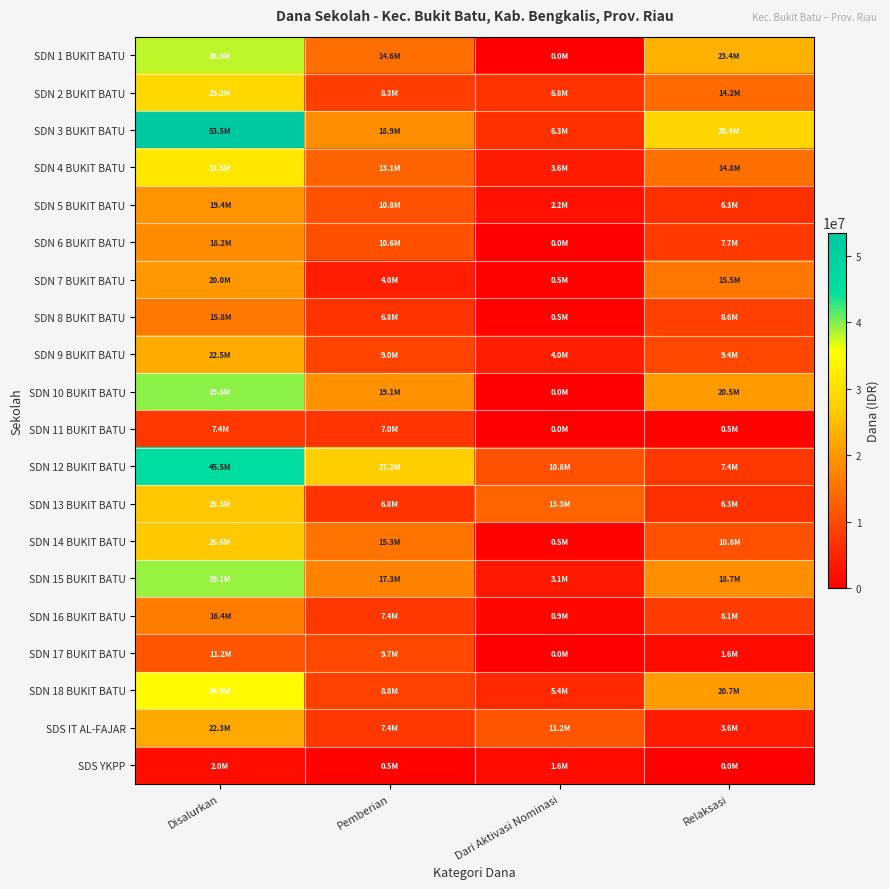

Which series has the largest total across all categories?

SDN 3 BUKIT BATU